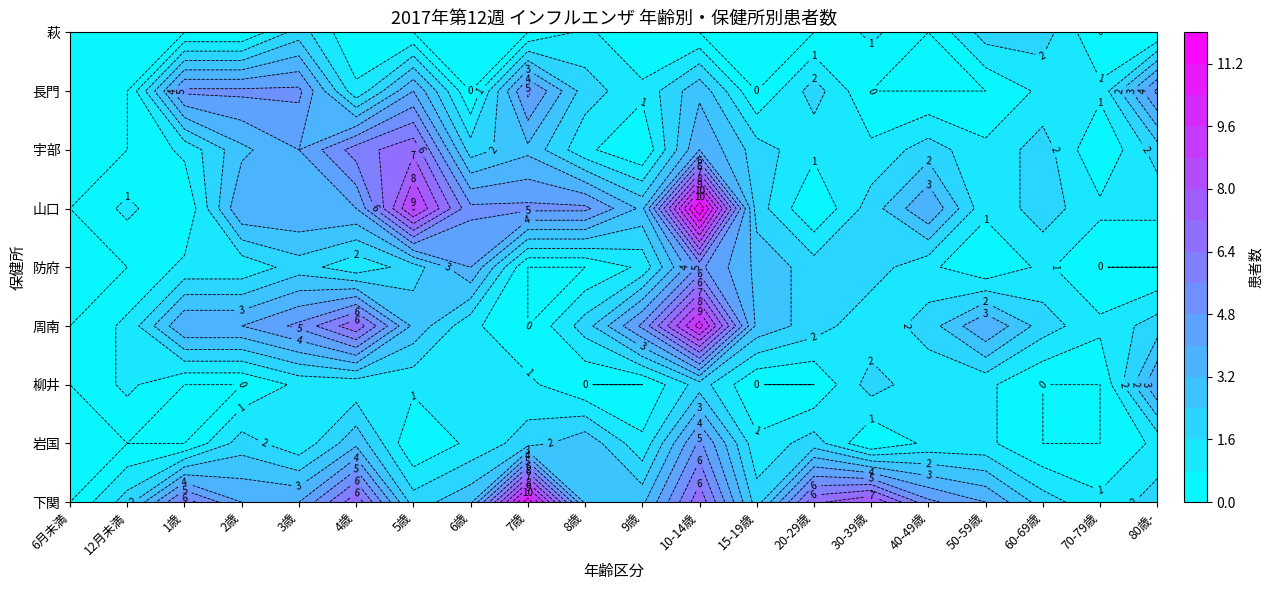

What is the total value across all series at 3歳?

28